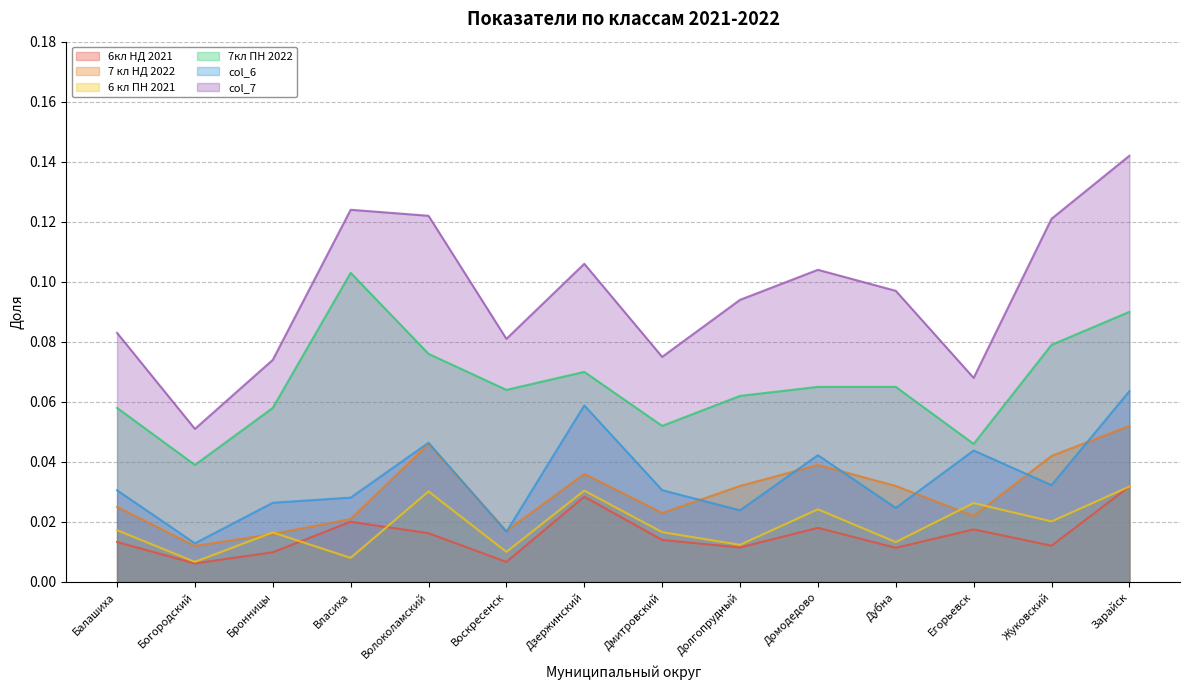

Which category has the lowest value in the col_7 series?

Богородский